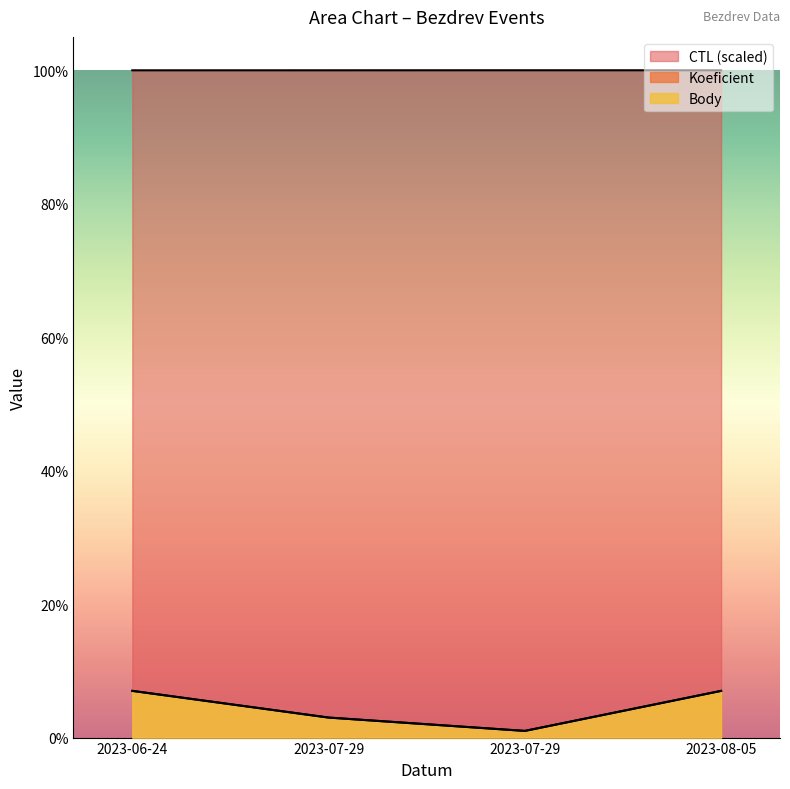

Which has a higher value, 2023-07-29 or 2023-07-29?

2023-07-29